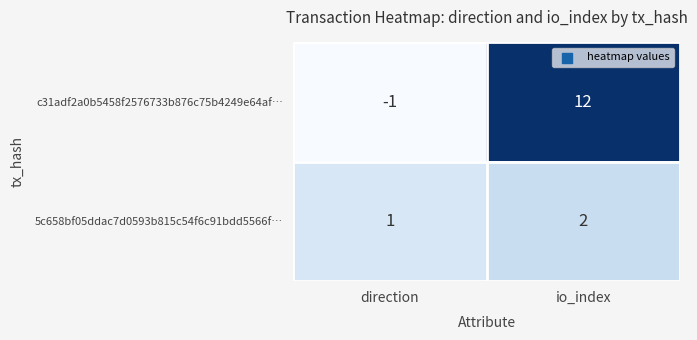

Reading left to right, what are all the values shown in this chart?

c31adf2a0b5458f2576733b876c75b4249e64af…: -1	12
5c658bf05ddac7d0593b815c54f6c91bdd5566f…: 1	2